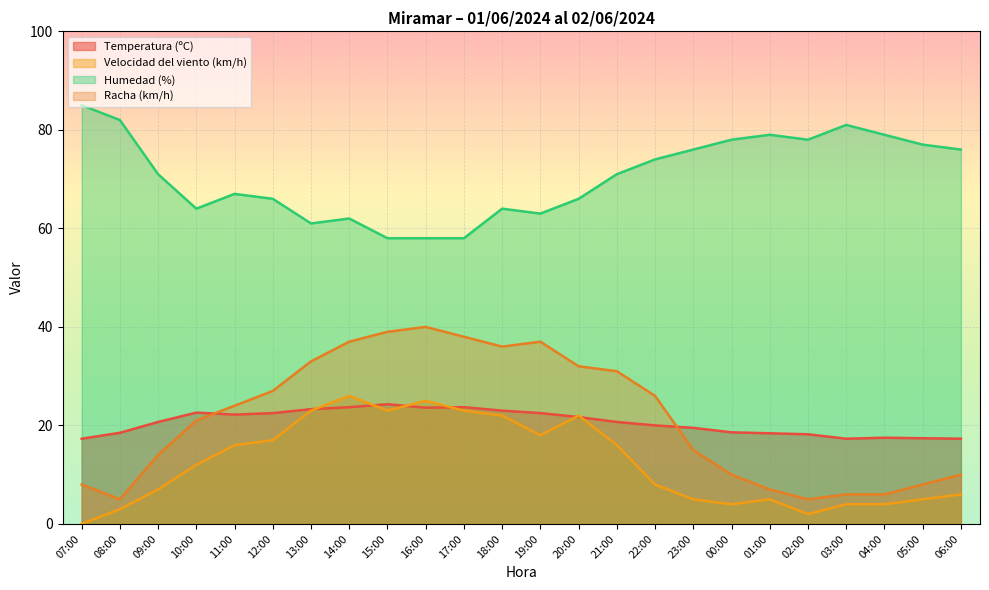

How many values in the Temperatura (ºC) series exceed 20?

13